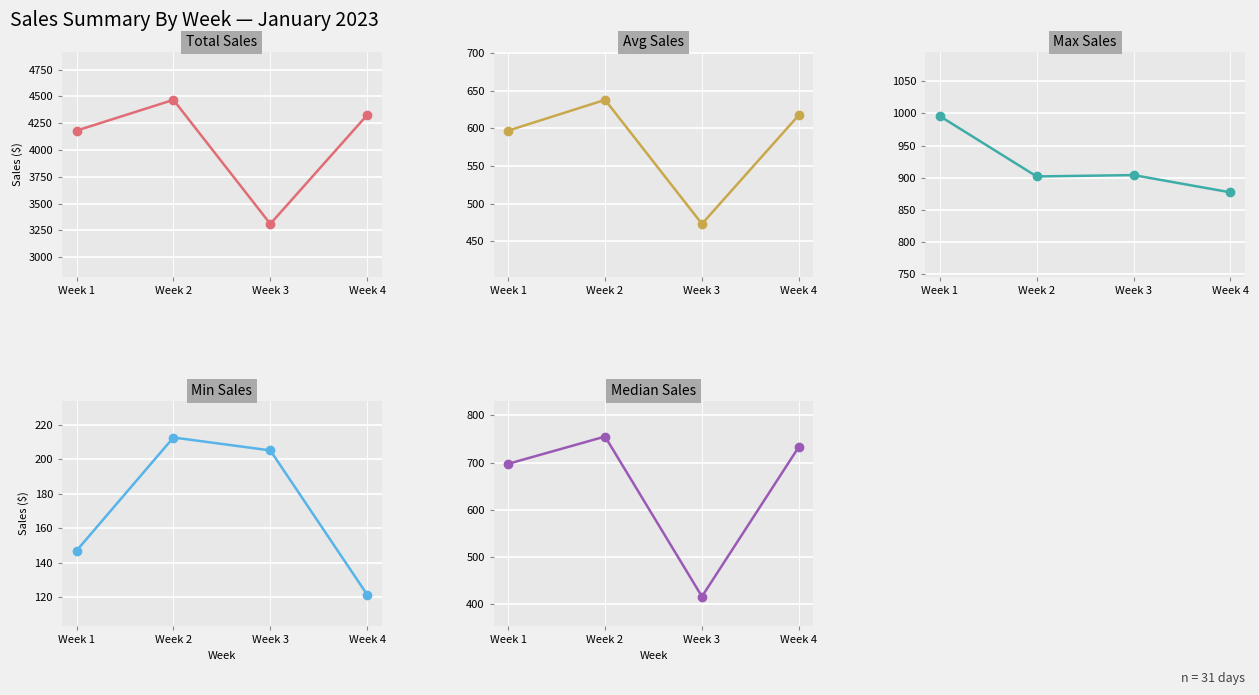

In Median Sales, how many points are lower than both neighbors (excluding endpoints)?

1